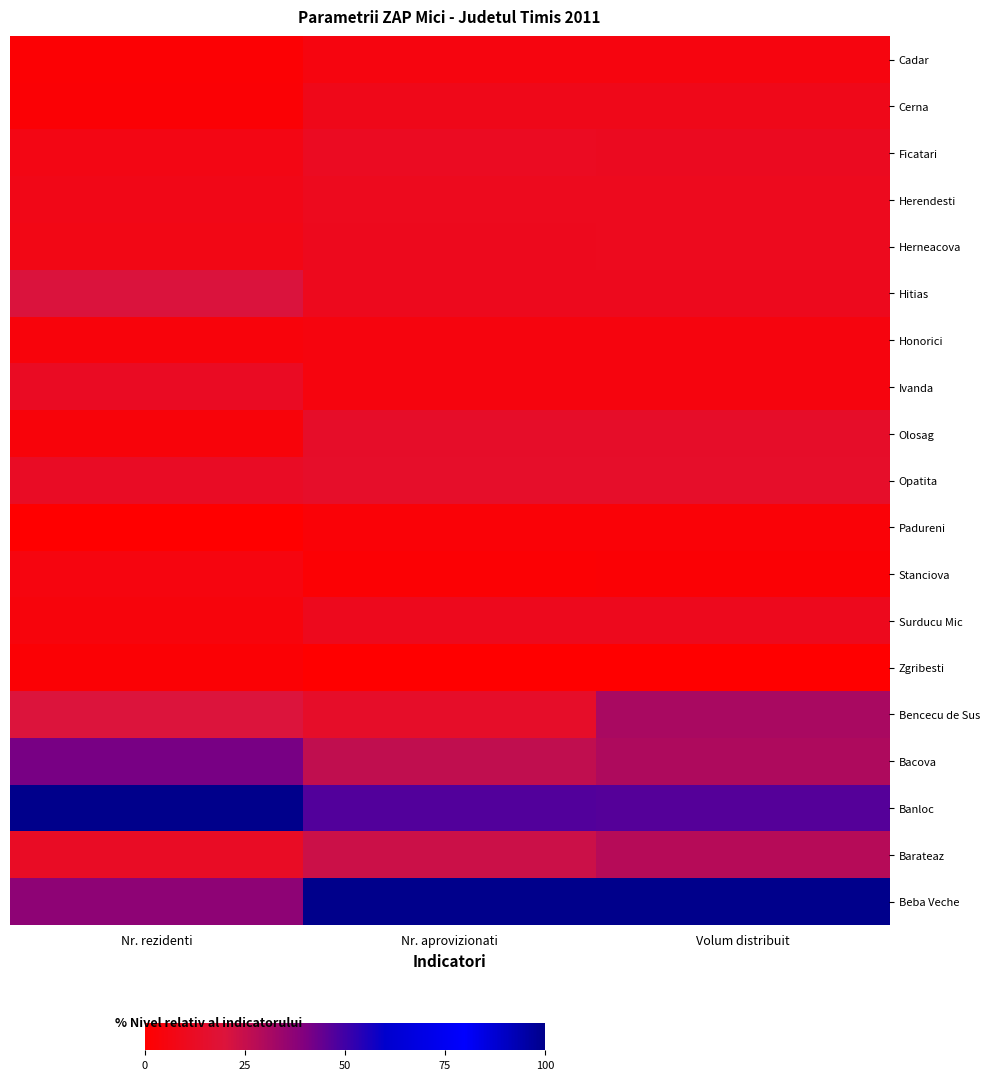

Reading left to right, list all the values displayed in this chart.

Cadar: Nr. rezidenti=1.8	Nr. aprovizionati=5.4	Volum distribuit=5.2
Cerna: Nr. rezidenti=2.3	Nr. aprovizionati=8.7	Volum distribuit=8.7
Ficatari: Nr. rezidenti=7.0	Nr. aprovizionati=11.6	Volum distribuit=11.1
Herendesti: Nr. rezidenti=8.0	Nr. aprovizionati=10.5	Volum distribuit=10.3
Herneacova: Nr. rezidenti=7.1	Nr. aprovizionati=10.1	Volum distribuit=10.3
Hitias: Nr. rezidenti=20.3	Nr. aprovizionati=10.0	Volum distribuit=9.9
Honorici: Nr. rezidenti=4.0	Nr. aprovizionati=4.9	Volum distribuit=4.8
Ivanda: Nr. rezidenti=11.9	Nr. aprovizionati=4.9	Volum distribuit=4.8
Olosag: Nr. rezidenti=3.8	Nr. aprovizionati=13.9	Volum distribuit=13.9
Opatita: Nr. rezidenti=12.7	Nr. aprovizionati=14.3	Volum distribuit=14.3
Padureni: Nr. rezidenti=0.0	Nr. aprovizionati=2.4	Volum distribuit=2.4
Stanciova: Nr. rezidenti=5.3	Nr. aprovizionati=1.9	Volum distribuit=2.0
Surducu Mic: Nr. rezidenti=4.3	Nr. aprovizionati=10.1	Volum distribuit=9.9
Zgribesti: Nr. rezidenti=2.1	Nr. aprovizionati=0.0	Volum distribuit=0.0
Bencecu de Sus: Nr. rezidenti=20.0	Nr. aprovizionati=13.8	Volum distribuit=31.0
Bacova: Nr. rezidenti=41.0	Nr. aprovizionati=25.8	Volum distribuit=29.8
Banloc: Nr. rezidenti=100.0	Nr. aprovizionati=47.2	Volum distribuit=46.8
Barateaz: Nr. rezidenti=12.7	Nr. aprovizionati=23.6	Volum distribuit=28.2
Beba Veche: Nr. rezidenti=36.9	Nr. aprovizionati=100.0	Volum distribuit=100.0